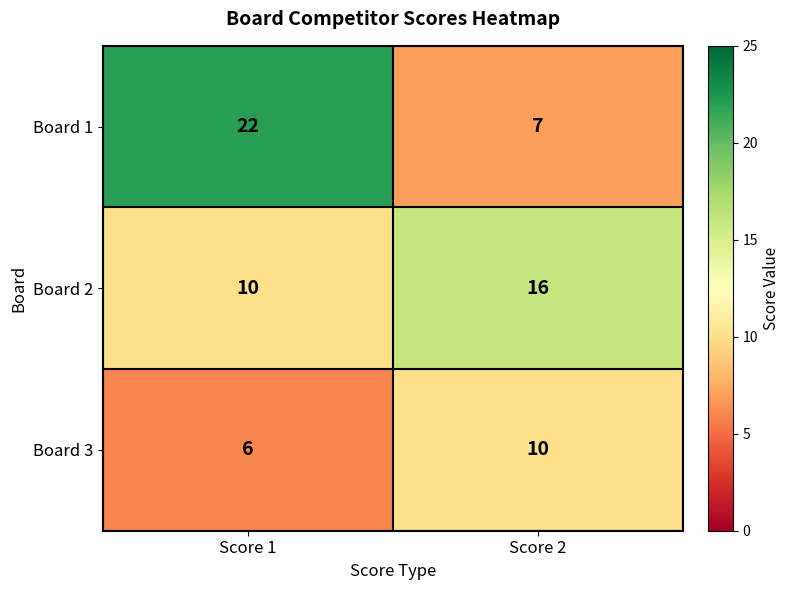

What is the difference between the maximum and minimum values in the Board 3 series?

4